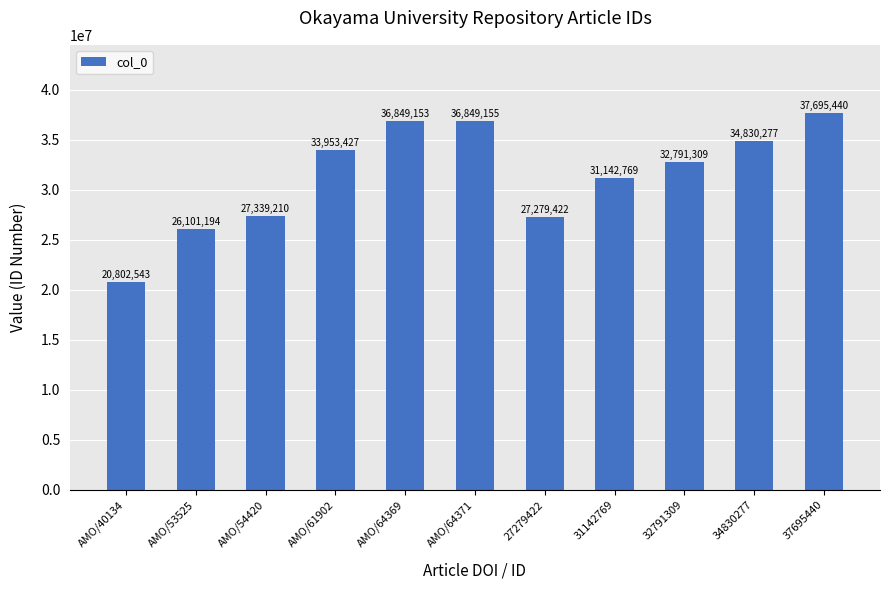

Reading left to right, what are all the values shown in this chart?

20802543	26101194	27339210	33953427	36849153	36849155	27279422	31142769	32791309	34830277	37695440